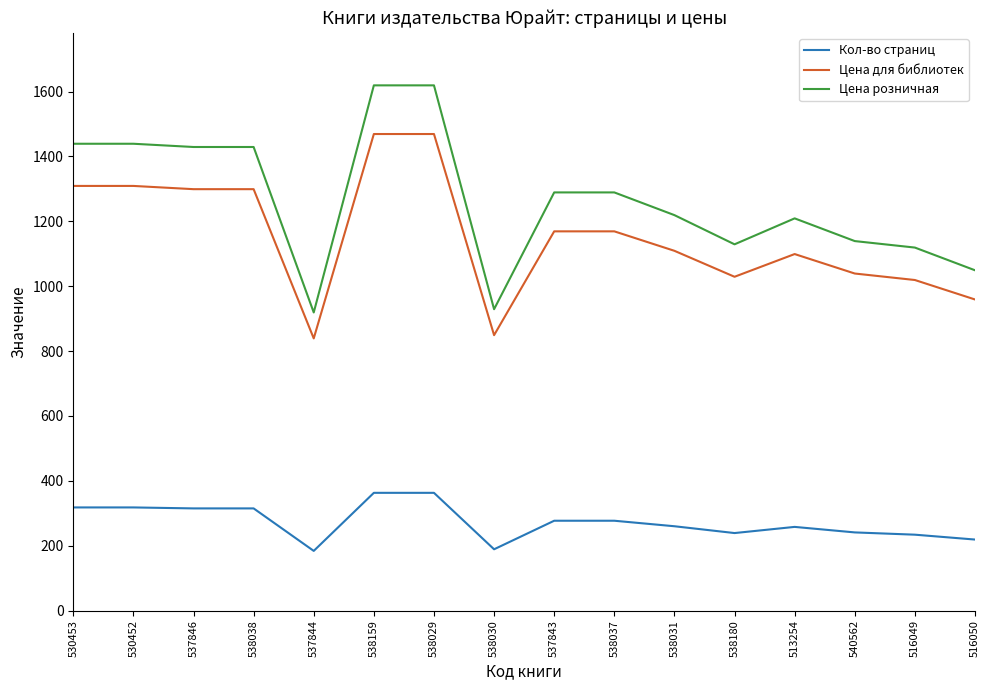

What is the greatest value displayed?

1619